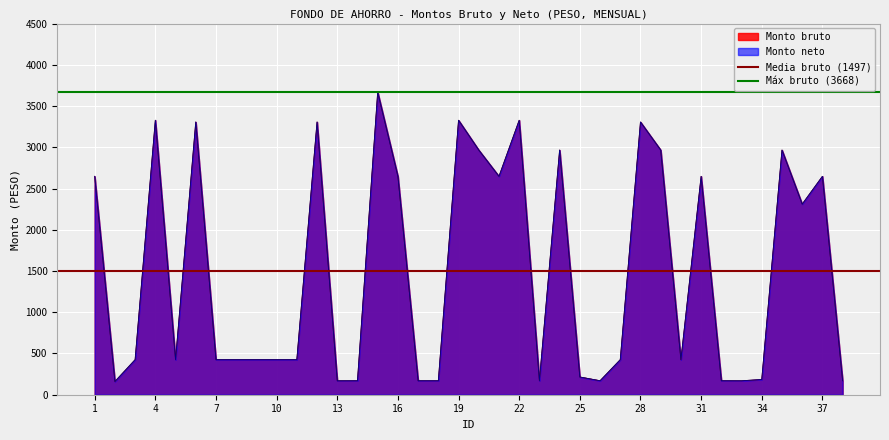

What is the value of the Media bruto (1497) point at the 2nd from the left?

1497.3